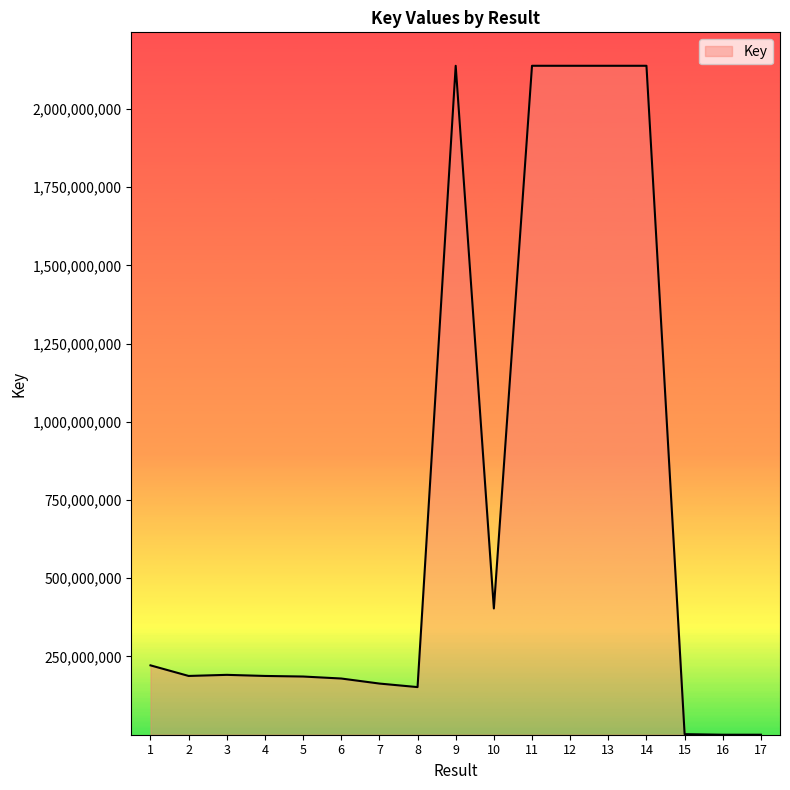

Which has a higher value, 4 or 9?

9